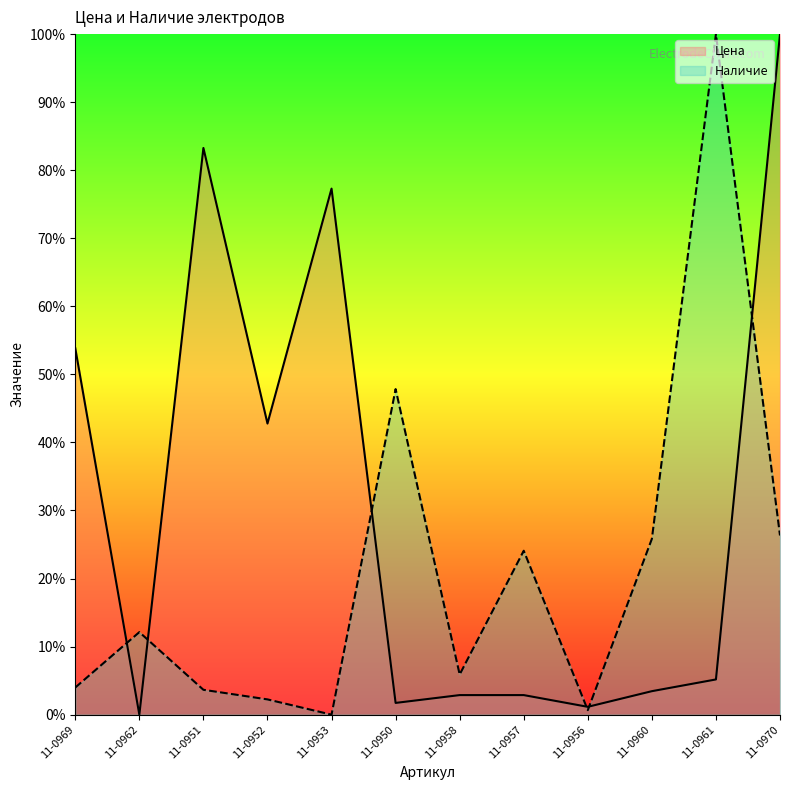

Reading left to right, what are all the values shown in this chart?

Цена: 53.8	0.0	83.3	42.8	77.3	1.7	2.9	2.9	1.2	3.5	5.2	100.0
Наличие: 4.0	12.1	3.7	2.2	0.0	47.8	5.9	24.1	0.7	25.8	100.0	26.3